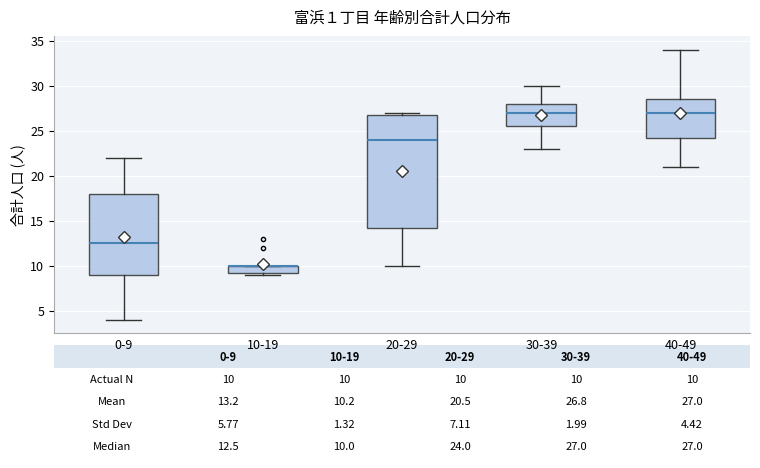

Comparing the boxes themselves (not the whiskers), which one is the tallest?

20-29